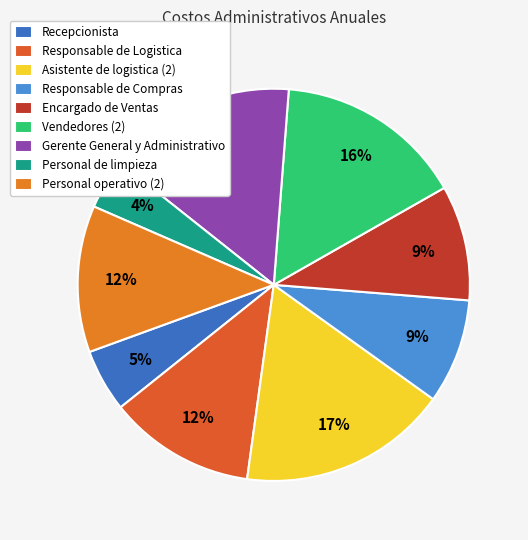

To the nearest percent, what portion does Gerente General y Administrativo represent?

16%